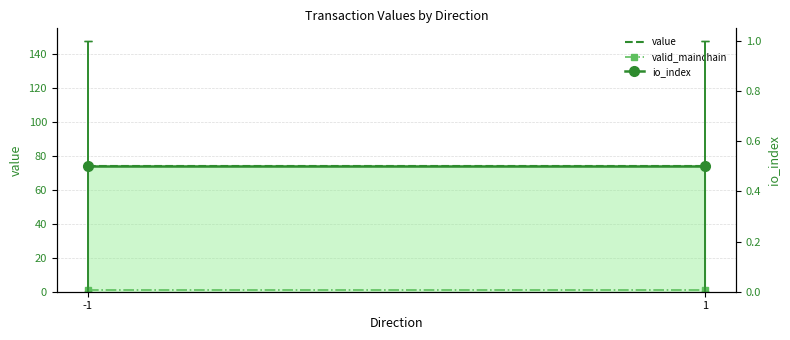

Which series has the widest spread of values?

value